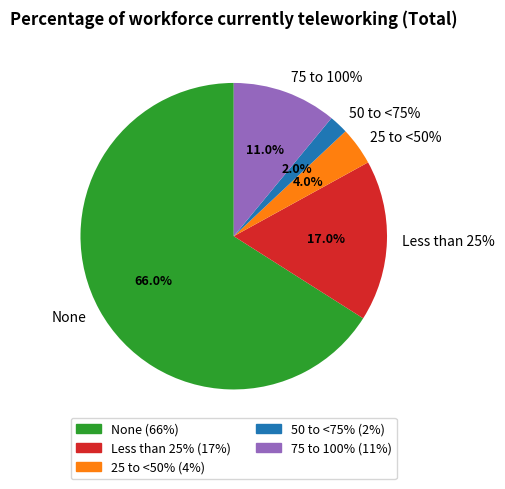

What is the change in value from None to 50 to <75%?

-64